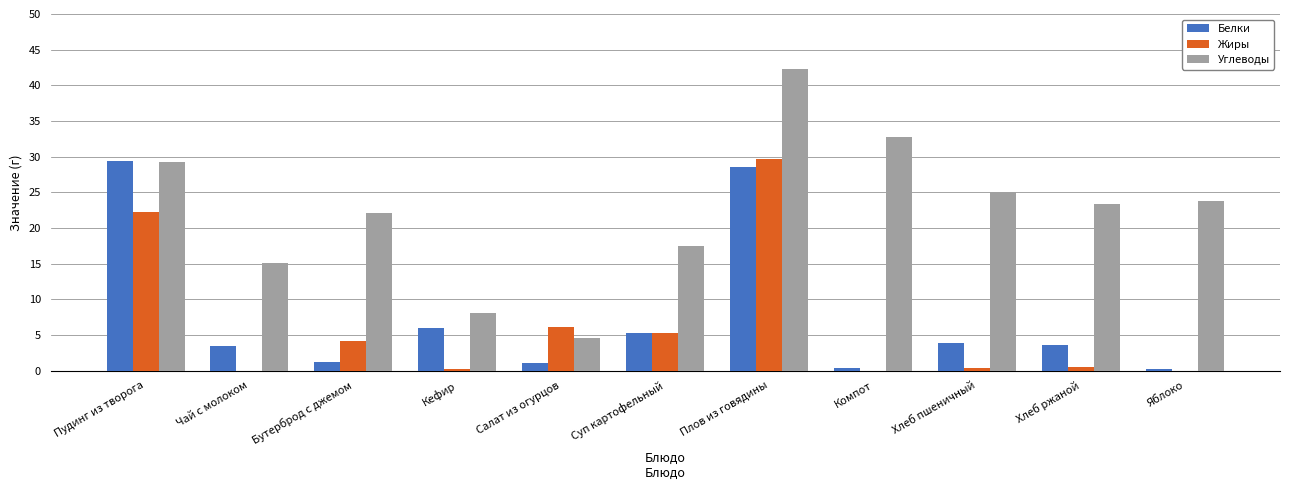

Is the value of Углеводы at Компот greater than the value of Жиры at Чай с молоком?

Yes